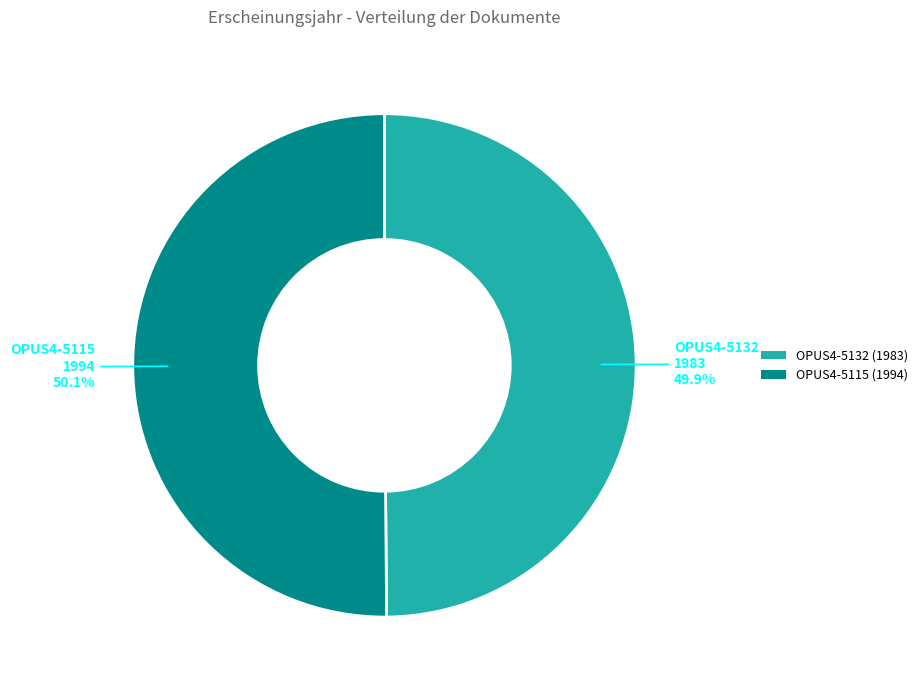

Approximately how many times larger is the value at OPUS4-5132 compared to OPUS4-5115?

1.0